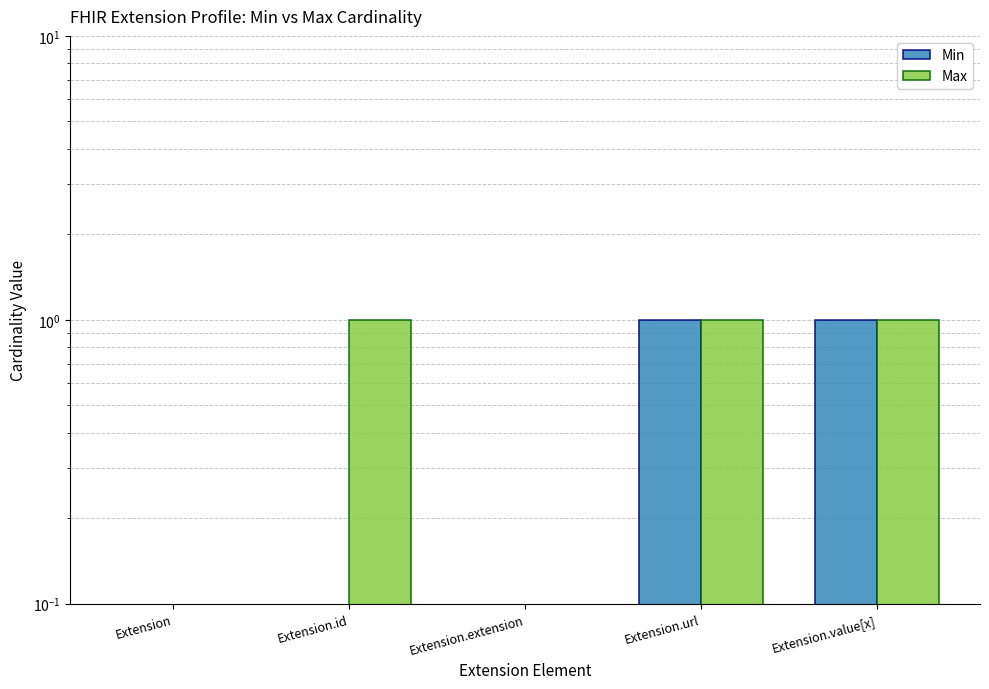

What is the difference between the maximum and minimum values in the Min series?

1